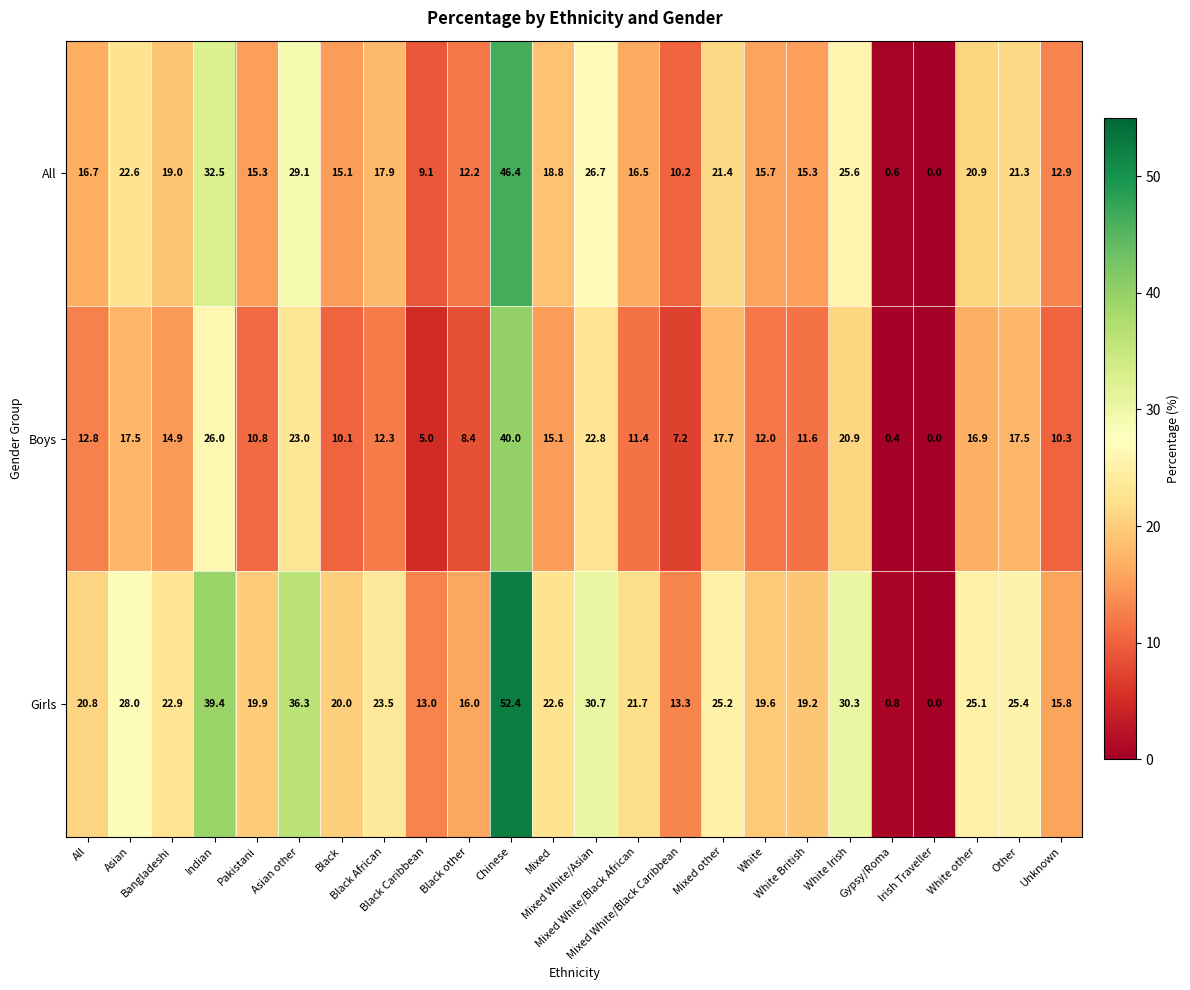

How many values in Girls are above zero?

23